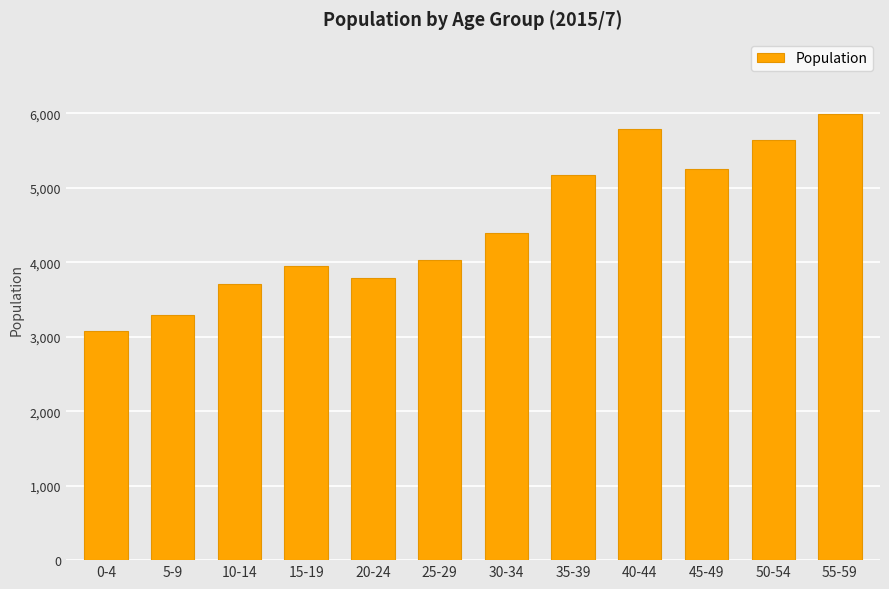

What is the difference between the second highest and second lowest values?

2497